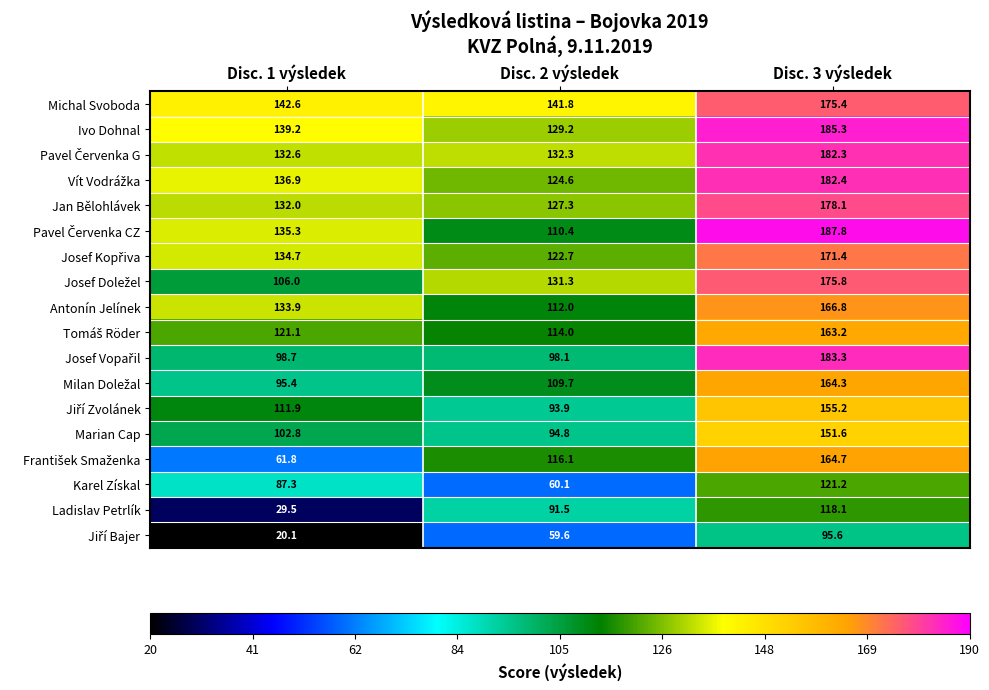

What is the smallest value displayed?

20.1